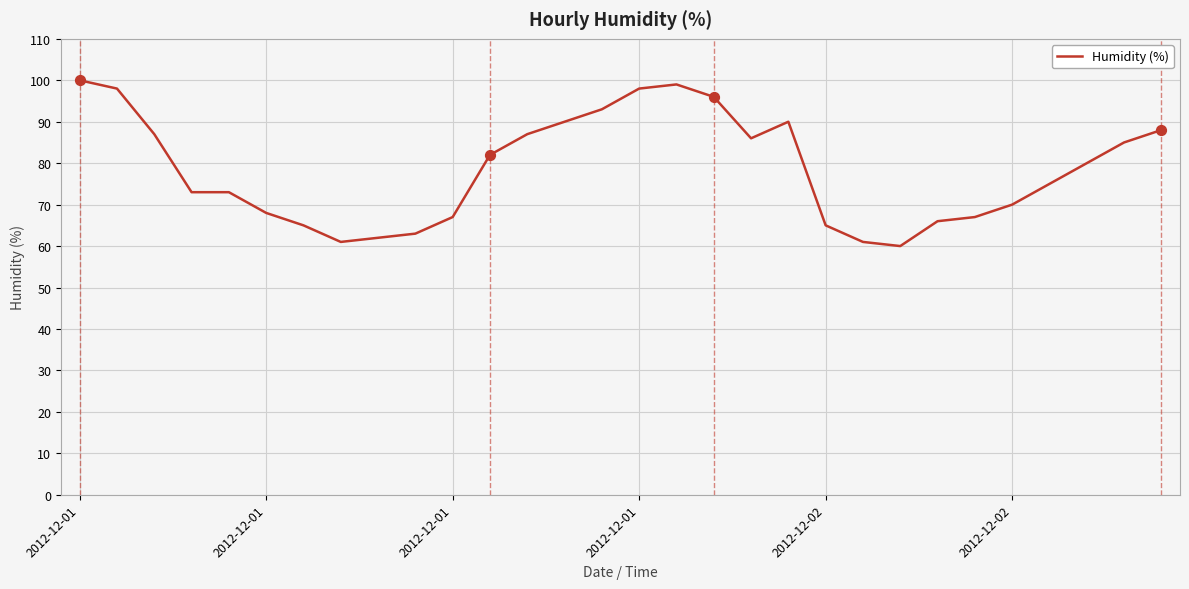

What is the maximum value shown in the chart?

100